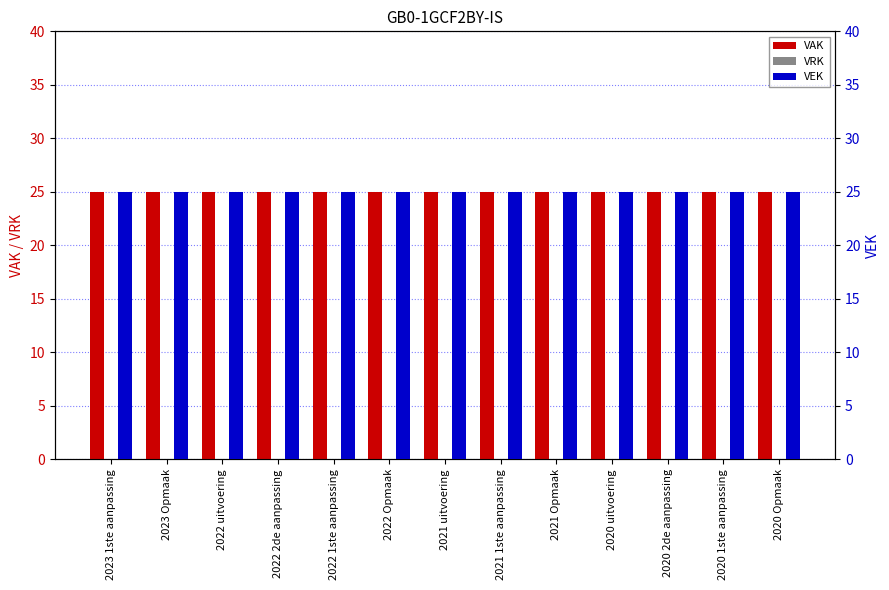

Rank the series by their maximum value, from lowest to highest.

VRK, VAK, VEK